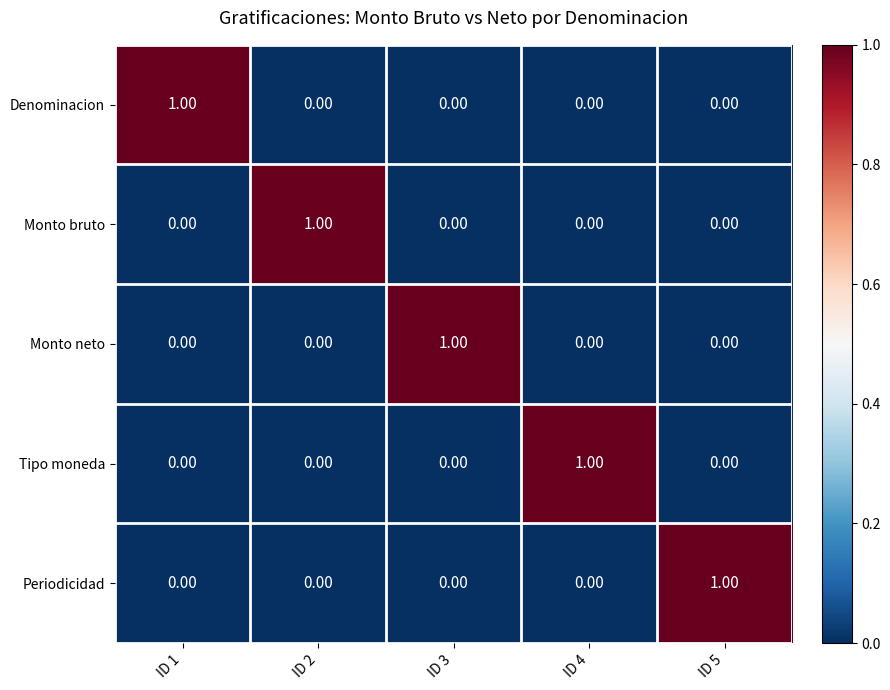

What is the spread (max minus min) of values at ID 5?

1